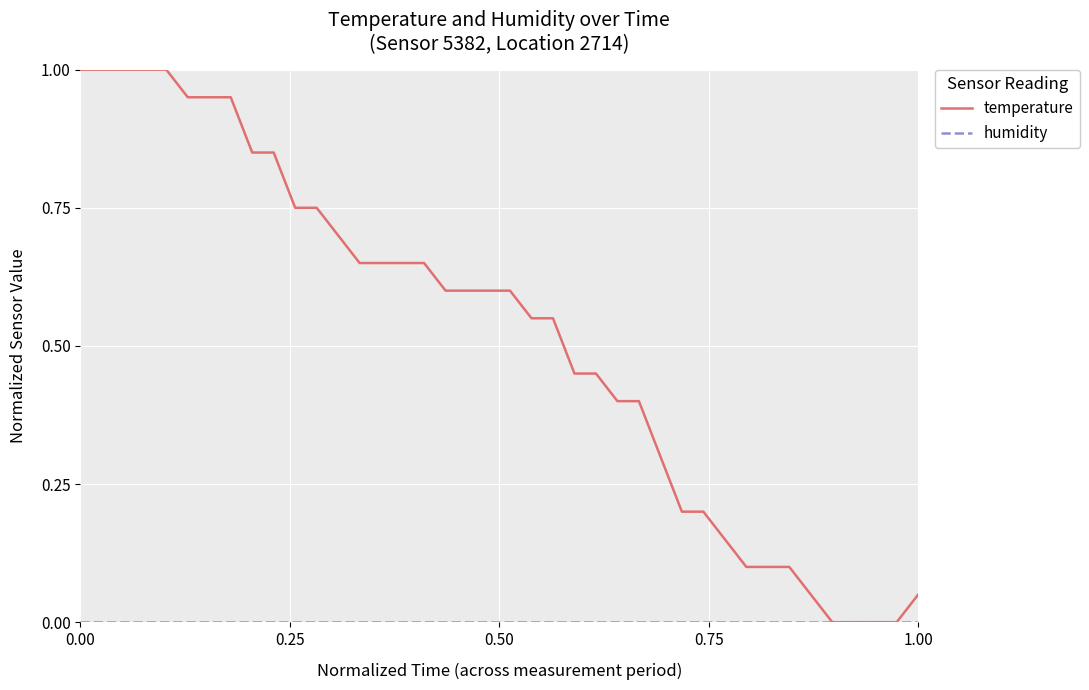

Which series has the widest spread of values?

temperature